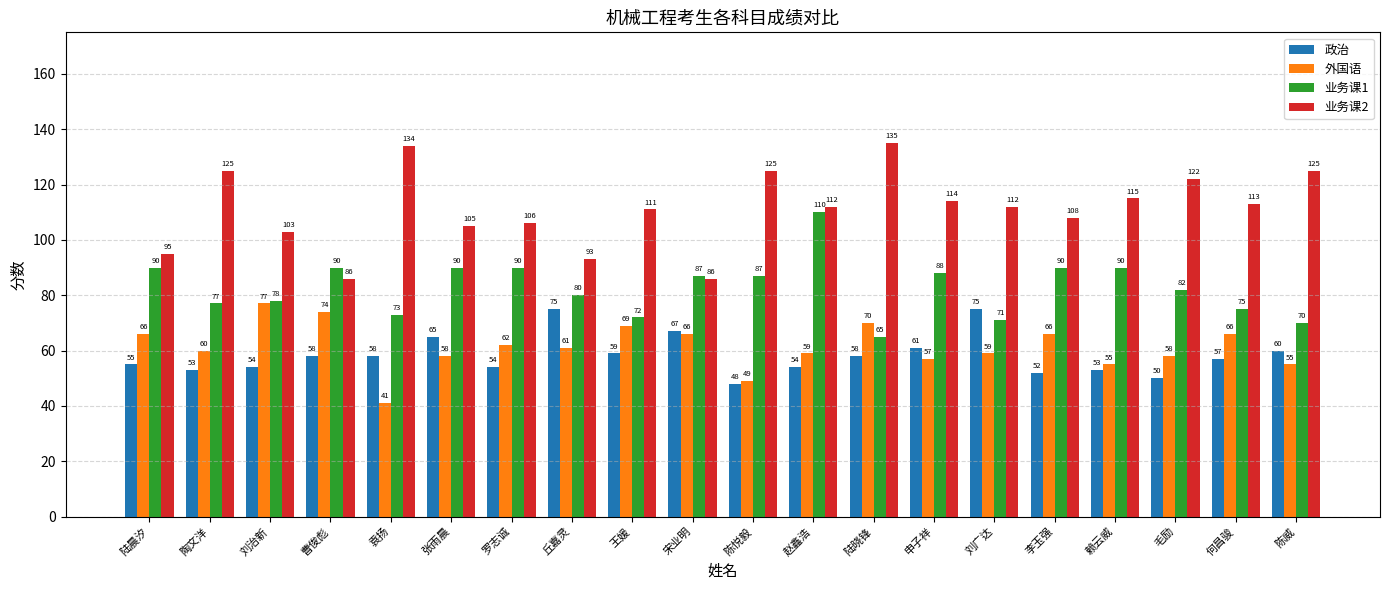

What is the difference between the 政治 values at 丘嘉灵 and 何昌骏?

18